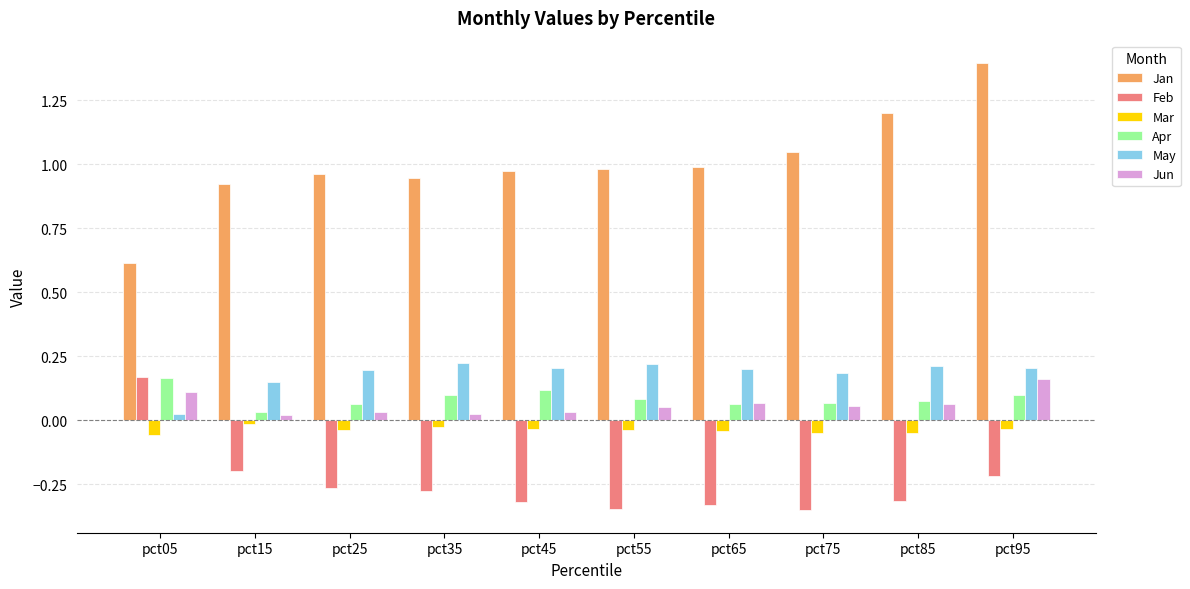

What is the average value of the Feb series?

-0.2